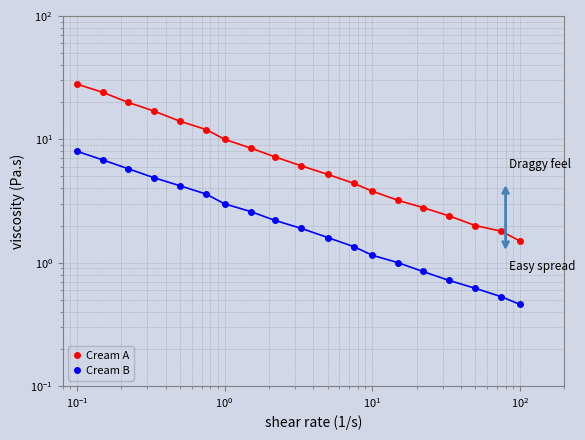

Is it true that Cream B equals 2.3 at 10?

False